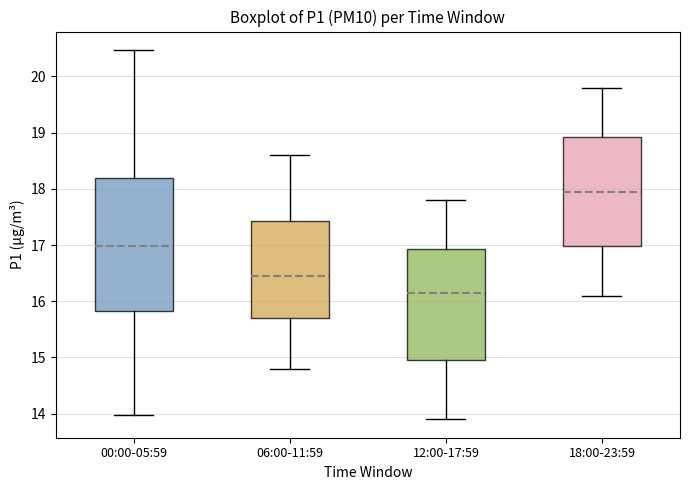

Reading left to right, read every box against the y-axis: the position of its median line, the range the box covers, and the ends of its whiskers. The values are not printed on the chart, so give them approximately, as read against the axis.

00:00-05:59: median 17.0, box 15.8 to 18.2, whiskers 14.0 to 20.5
06:00-11:59: median 16.5, box 15.7 to 17.4, whiskers 14.8 to 18.6
12:00-17:59: median 16.2, box 15.0 to 16.9, whiskers 13.9 to 17.8
18:00-23:59: median 18.0, box 17.0 to 18.9, whiskers 16.1 to 19.8